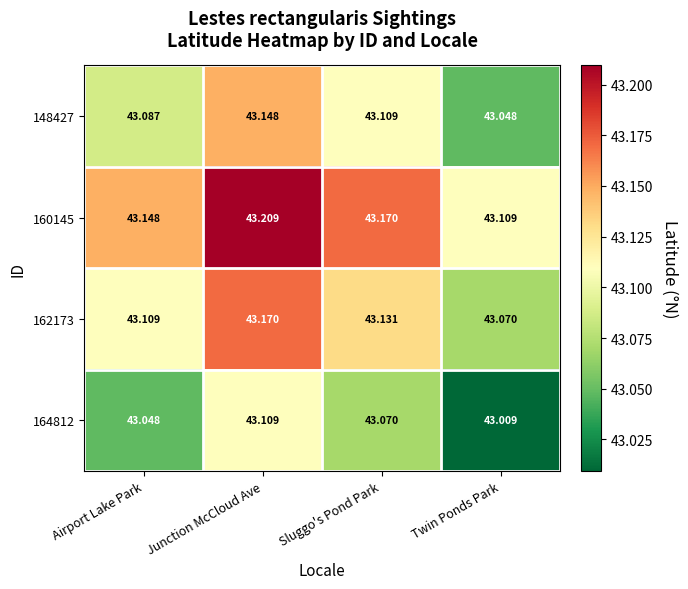

At which category does the chart reach its minimum across all series?

Twin Ponds Park